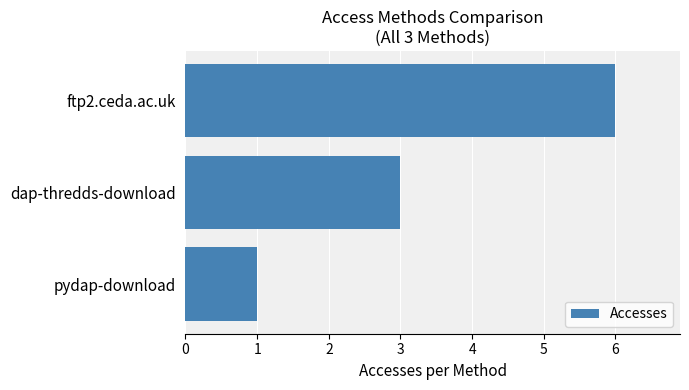

Rank the categories by value from lowest to highest.

pydap-download, dap-thredds-download, ftp2.ceda.ac.uk